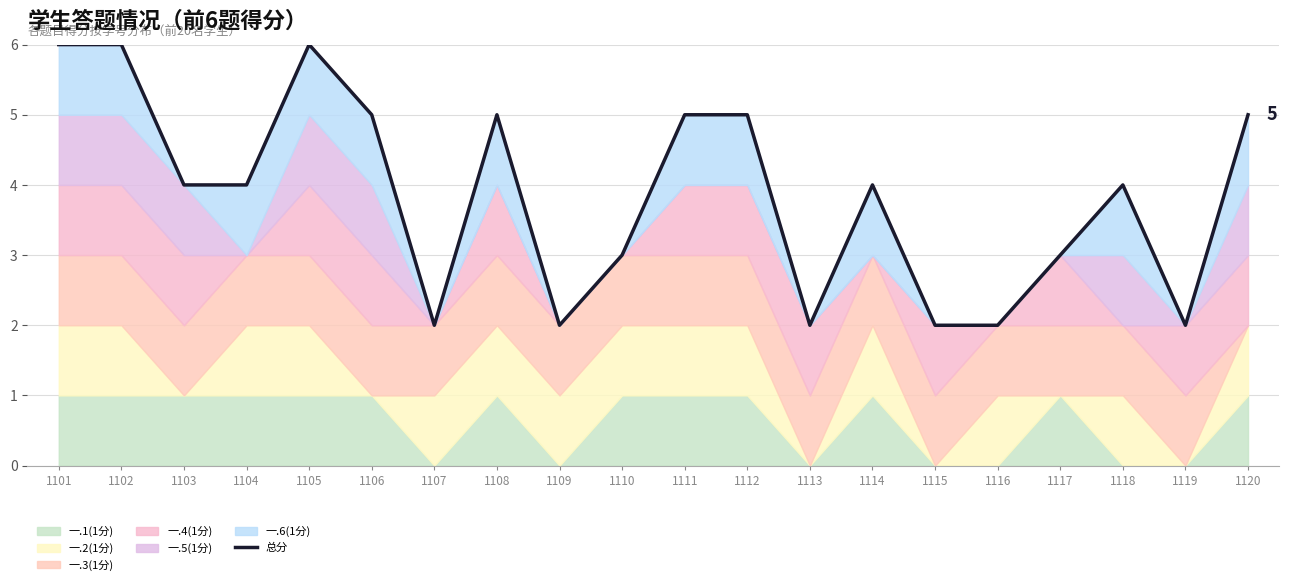

List the labels in order of value, smallest first.

1107, 1109, 1113, 1115, 1116, 1119, 1110, 1117, 1103, 1104, 1114, 1118, 1106, 1108, 1111, 1112, 1120, 1101, 1102, 1105